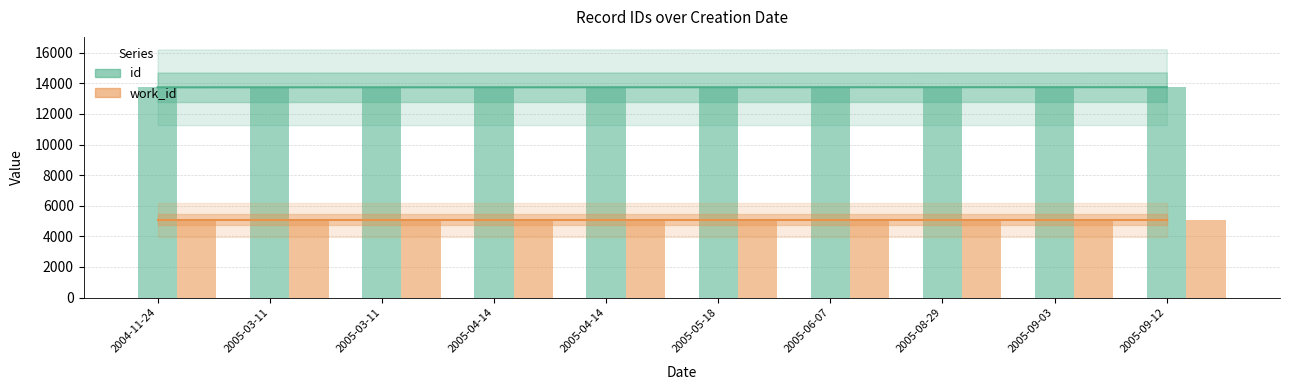

What is the smallest value displayed?

5088